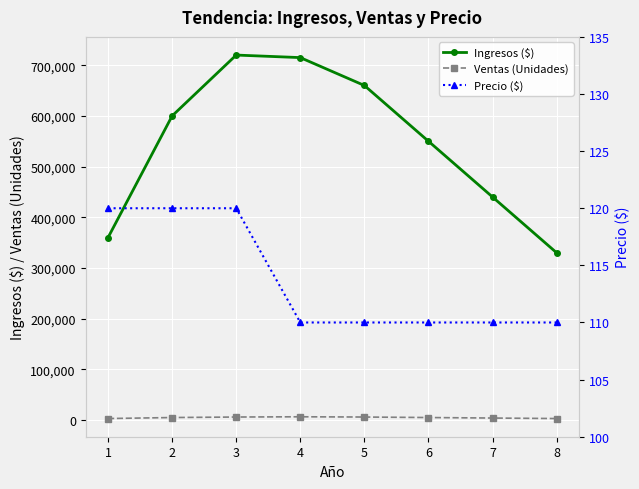

At which category is the sum across all series the highest?

3